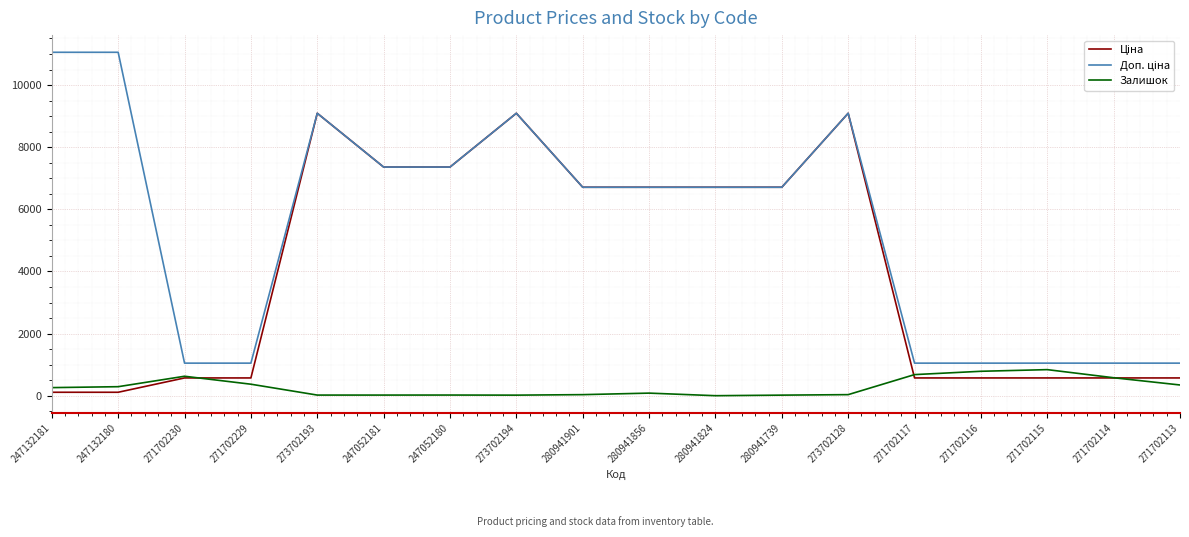

True or false: Ціна and Залишок cross at least once.

True